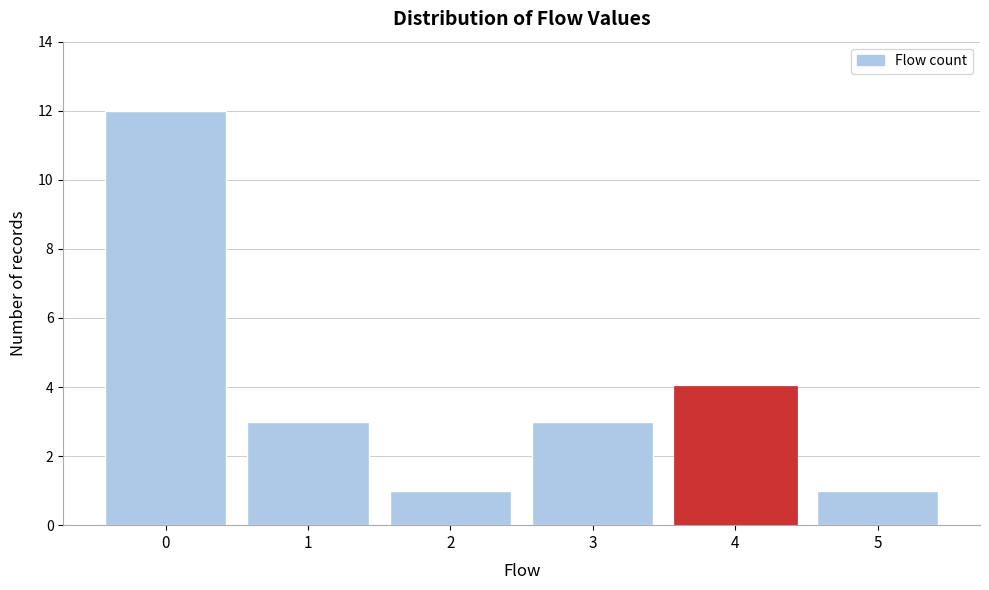

Reading left to right, transcribe all the data shown in this chart.

12	3	1	3	4	1